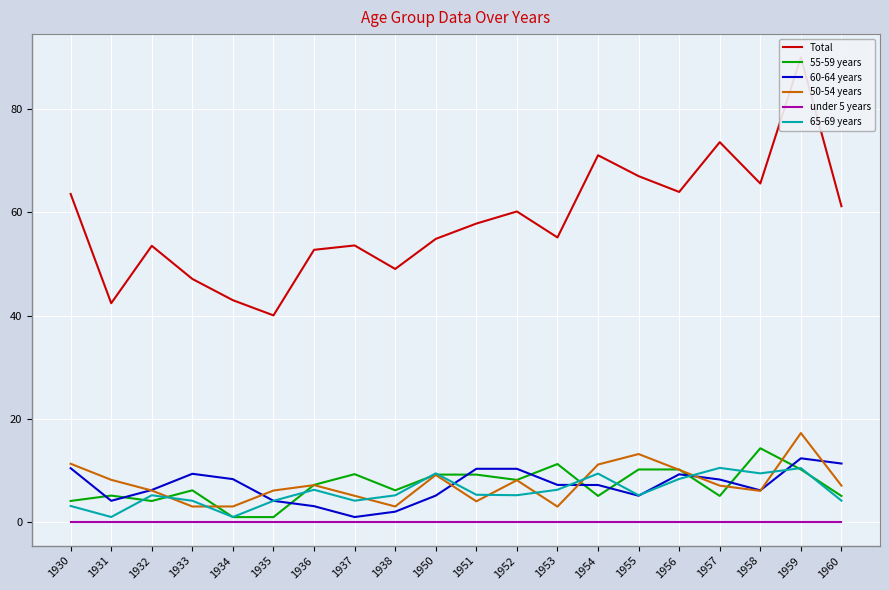

Which series has the largest total across all categories?

Total